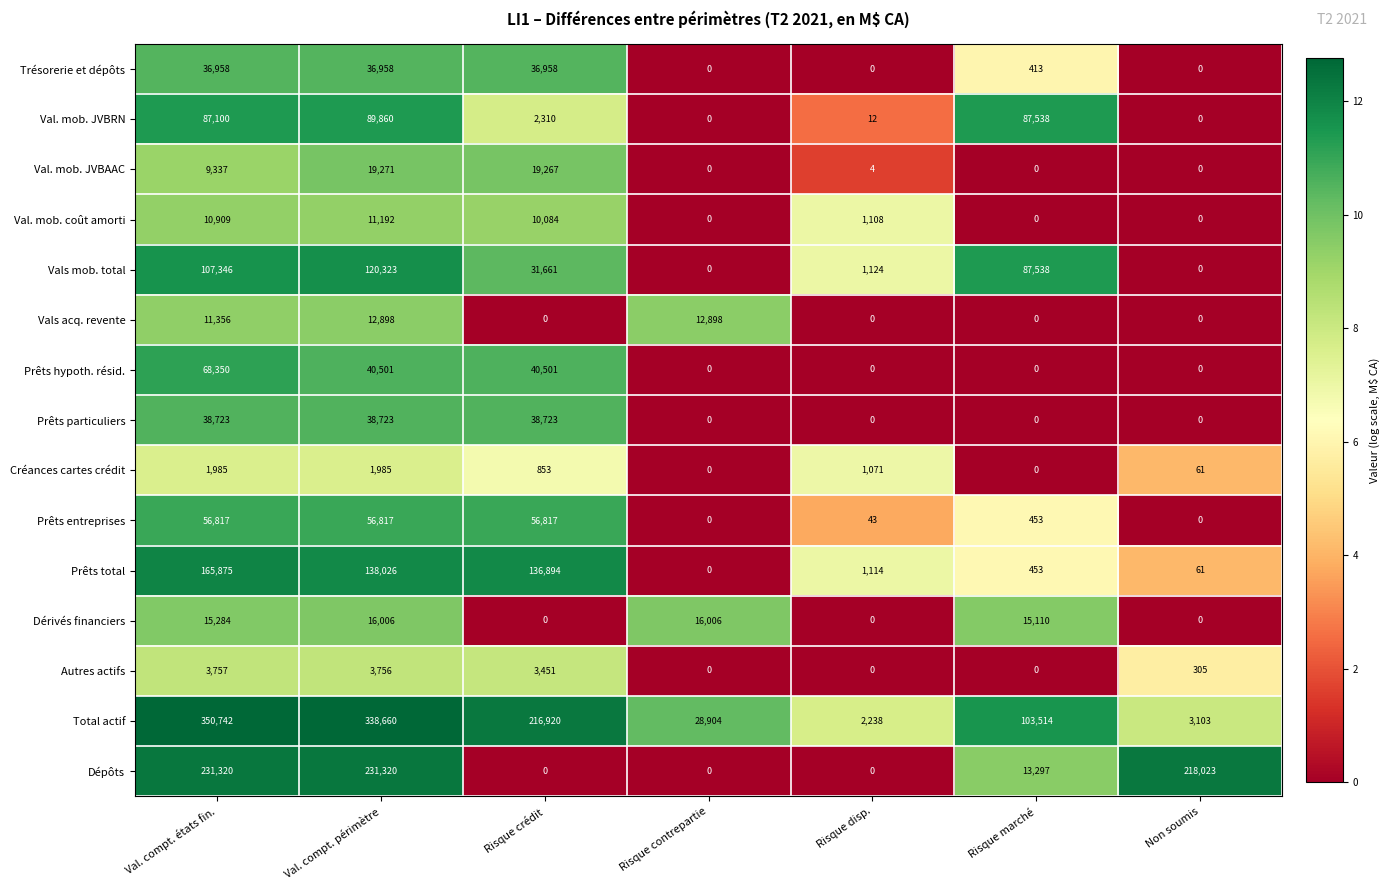

Rank the series by their maximum value, from lowest to highest.

Créances cartes crédit, Autres actifs, Val. mob. coût amorti, Vals acq. revente, Dérivés financiers, Val. mob. JVBAAC, Trésorerie et dépôts, Prêts particuliers, Prêts entreprises, Prêts hypoth. résid., Val. mob. JVBRN, Vals mob. total, Prêts total, Dépôts, Total actif